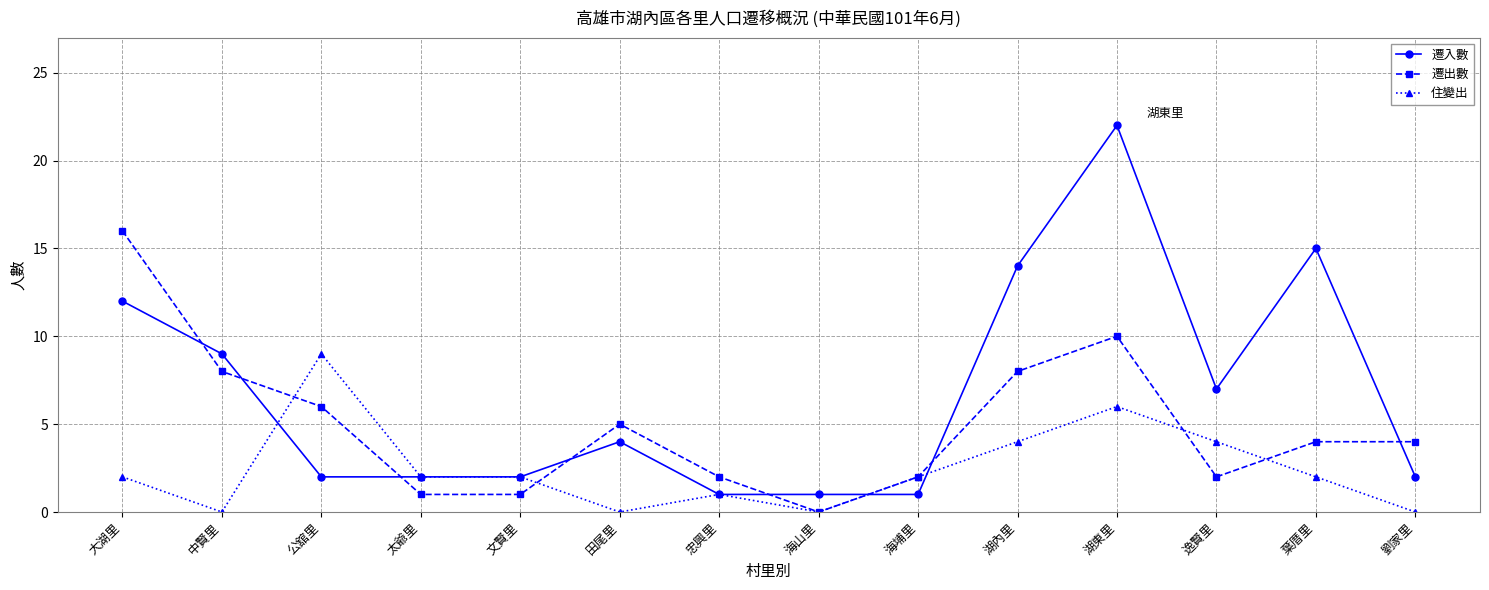

The 遷入數 series shows 0 at 海山里. True or false?

False